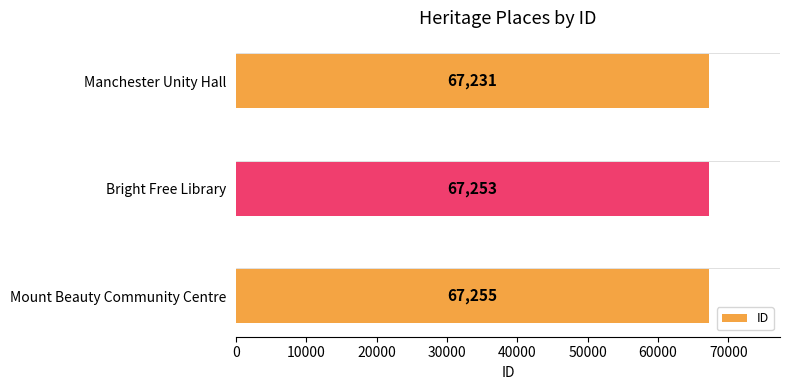

What is the ratio of the value at Mount Beauty Community Centre to the value at Bright Free Library?

1.0